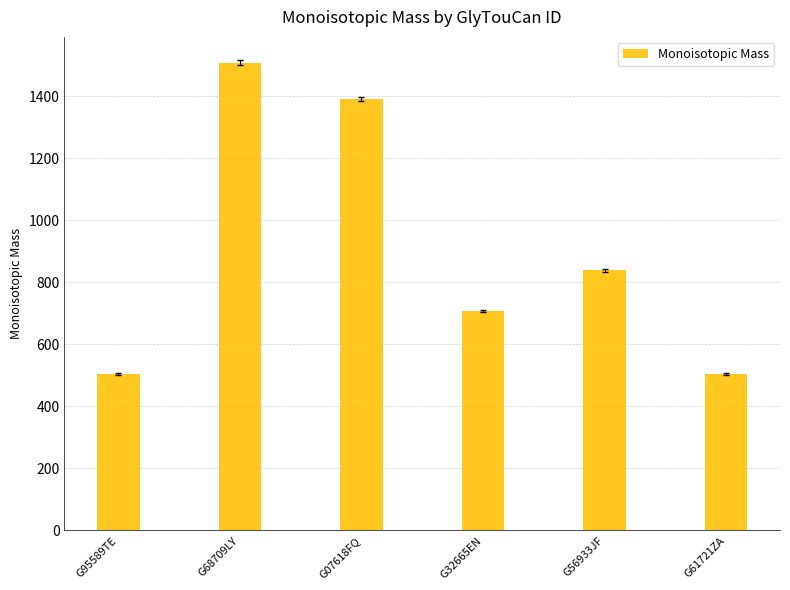

What is the sum of the values at G68709LY and G61721ZA?

2012.8